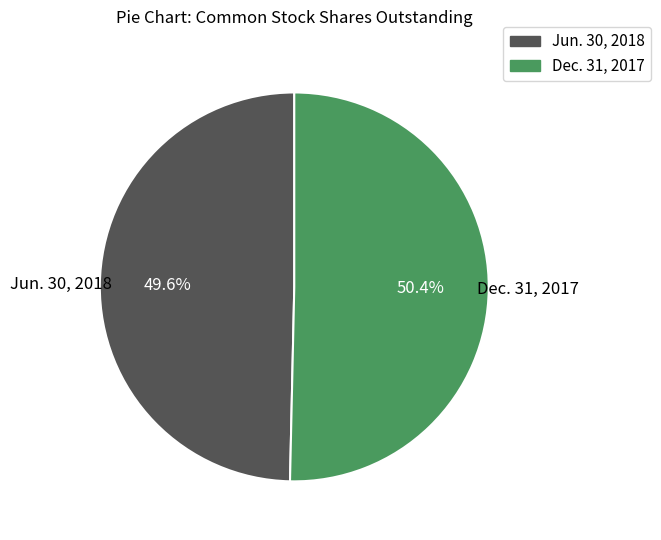

Rank the categories by value from highest to lowest.

Dec. 31, 2017, Jun. 30, 2018